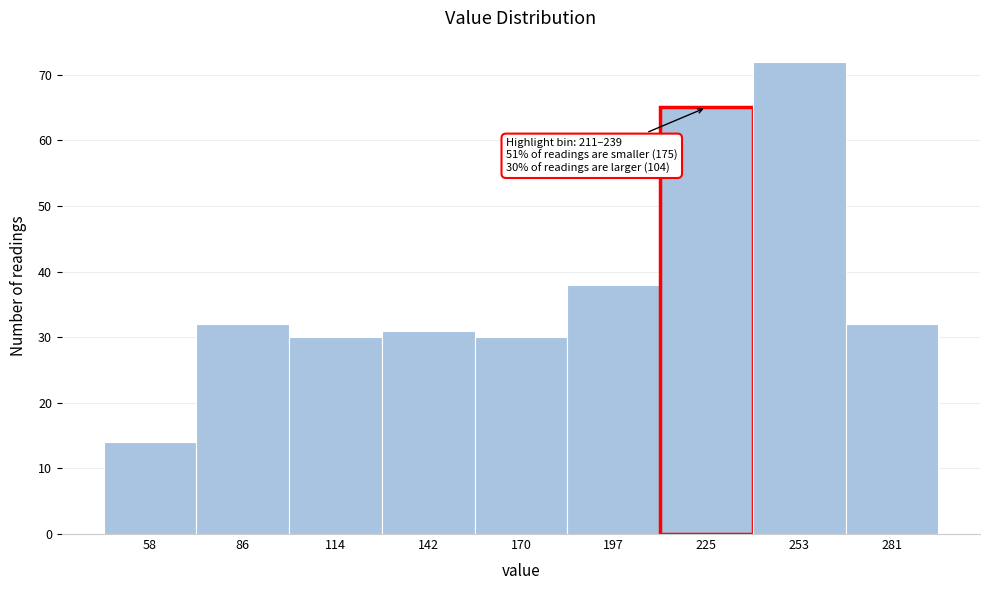

Which range on the x-axis has the tallest bar?

240 to 265